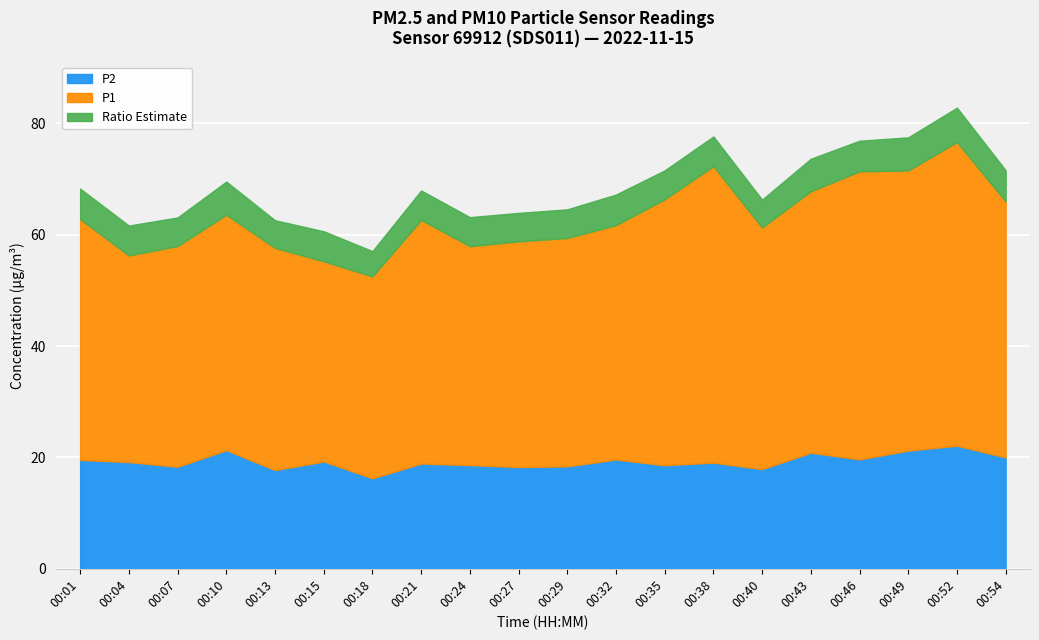

At which label does P2 reach its minimum?

00:18